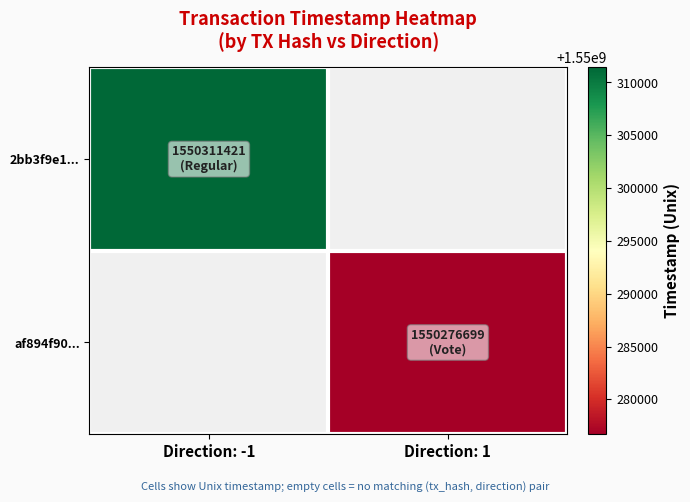

What value does the af894f90... series have at Direction: 1?

1550276699.0